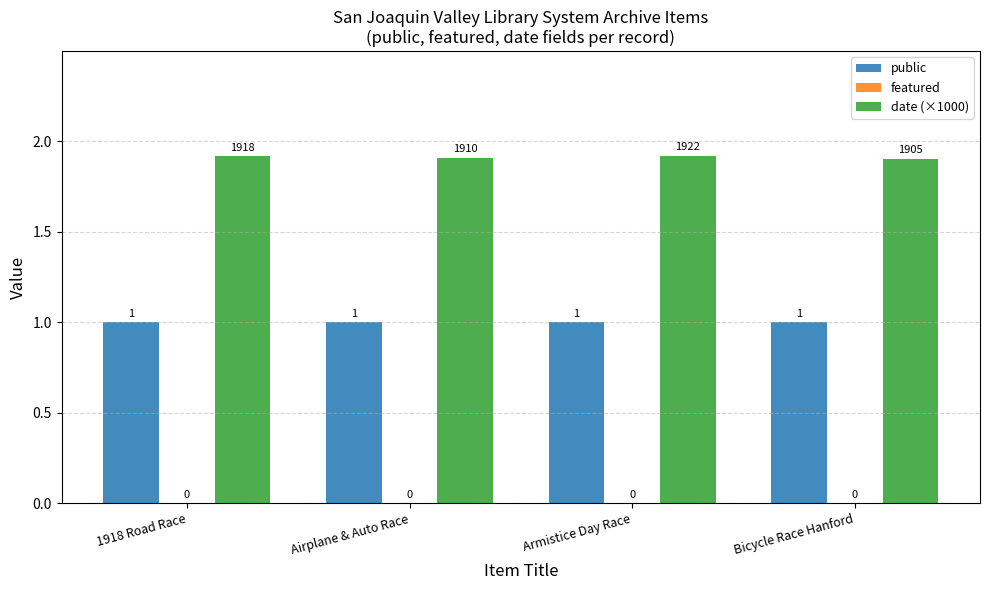

How many bars are there in each group?

2